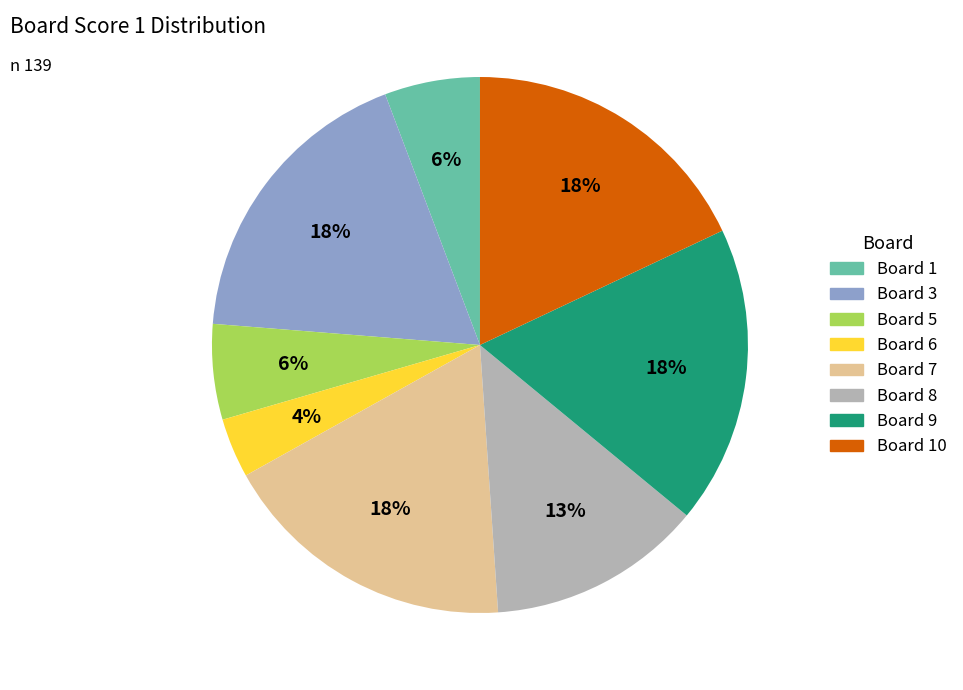

Which category has the smallest portion of the pie?

Board 6